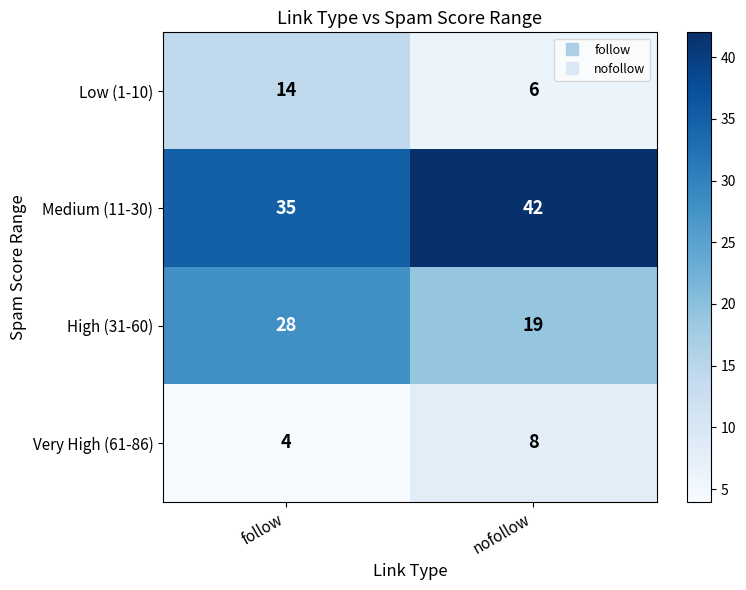

At which label is High (31-60) closest to 23?

nofollow